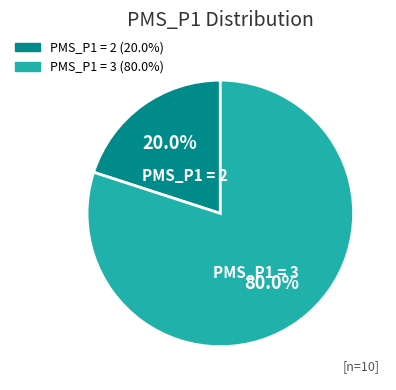

Does any single category account for the majority?

Yes